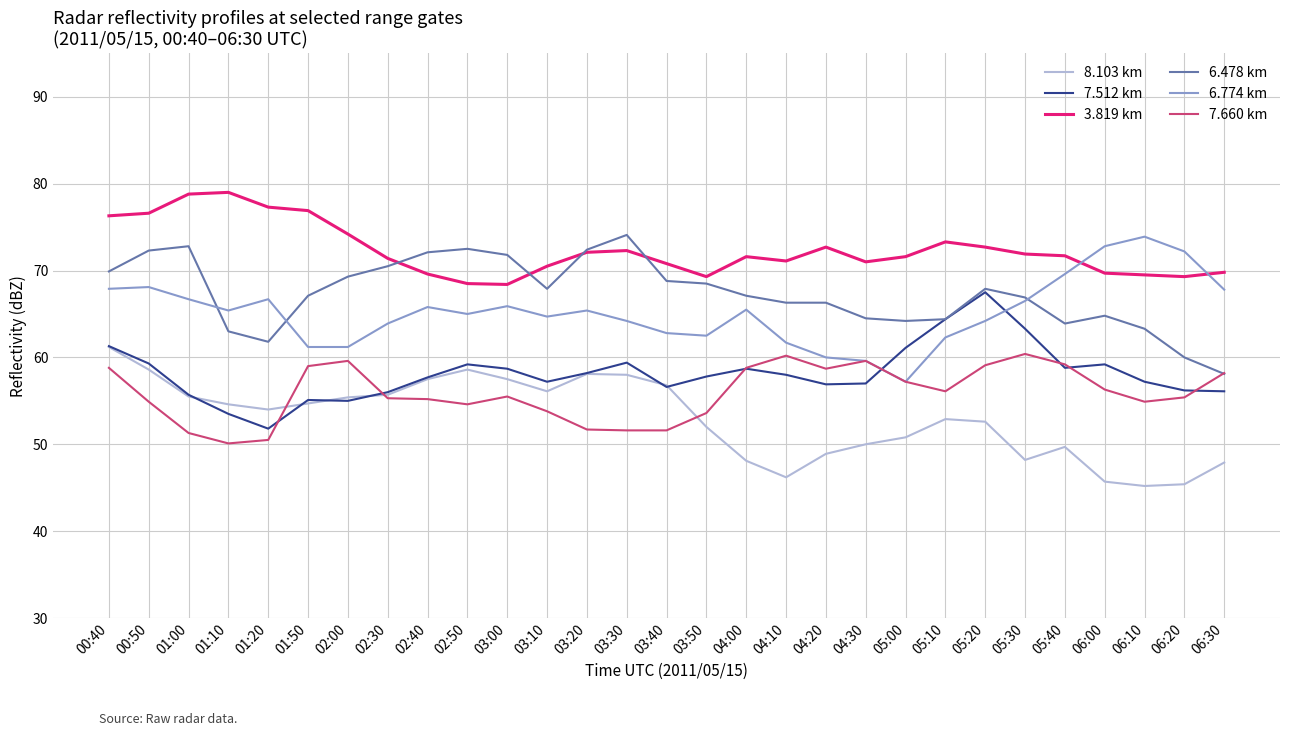

Between 01:10 and 05:20, which series saw the biggest shift?

7.512 km